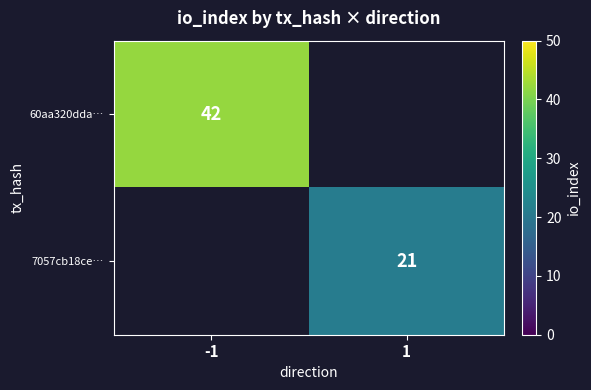

Is it true that 7057cb18ce… equals 4.4 at 1?

False